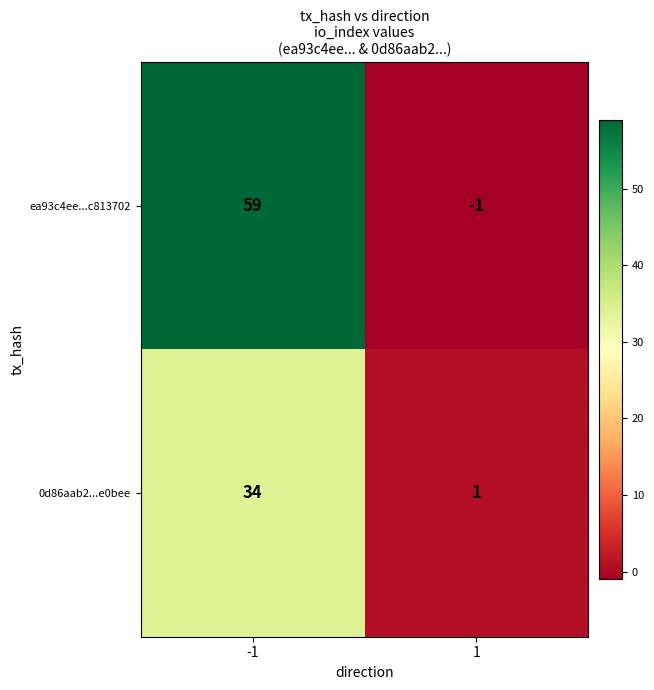

Is the value of ea93c4ee...c813702 at -1 greater than the value of 0d86aab2...e0bee at -1?

Yes